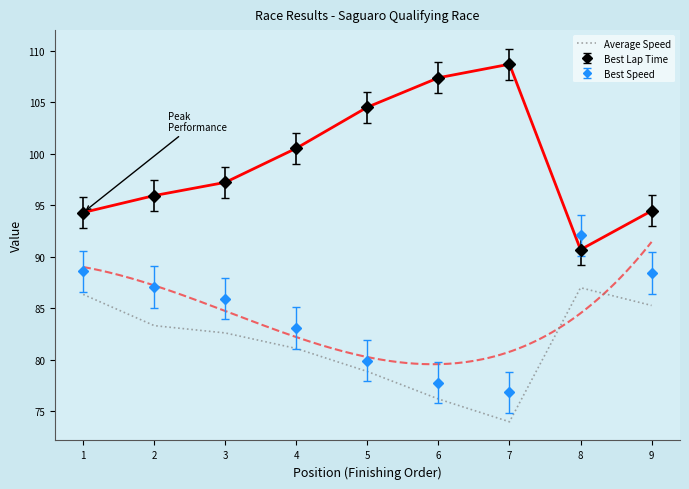

Read the Best Lap Time value at 8.

90.7